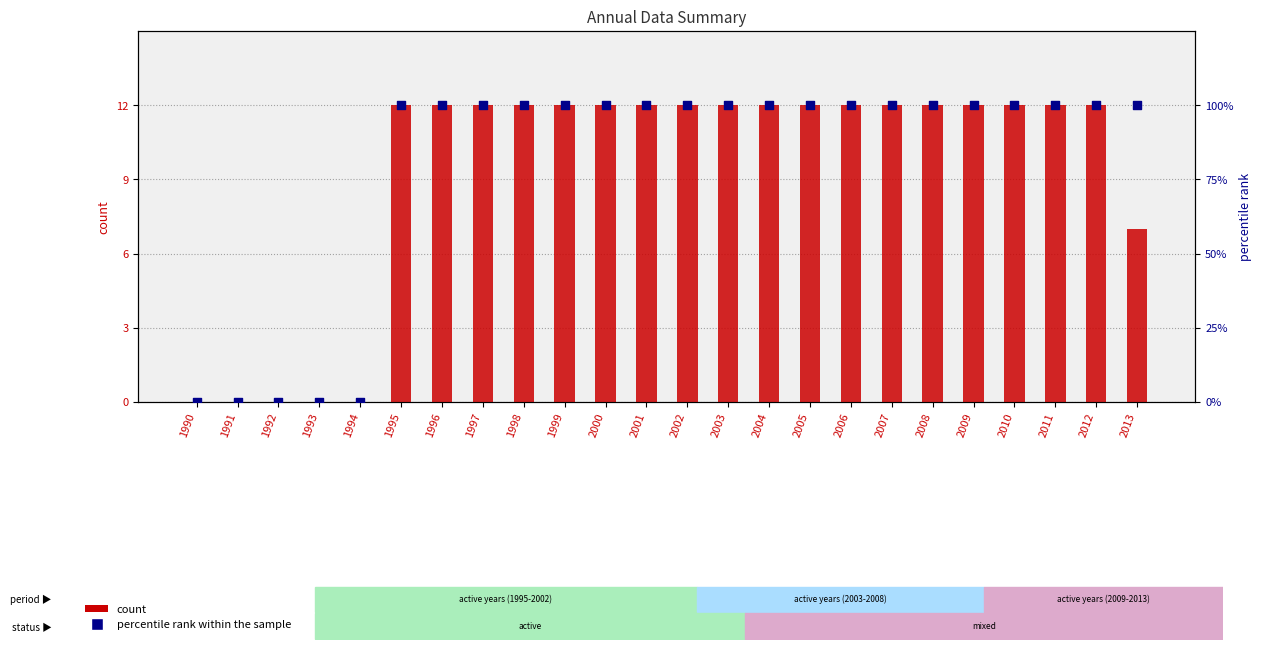

At how many categories does at least one series exceed 76?

19